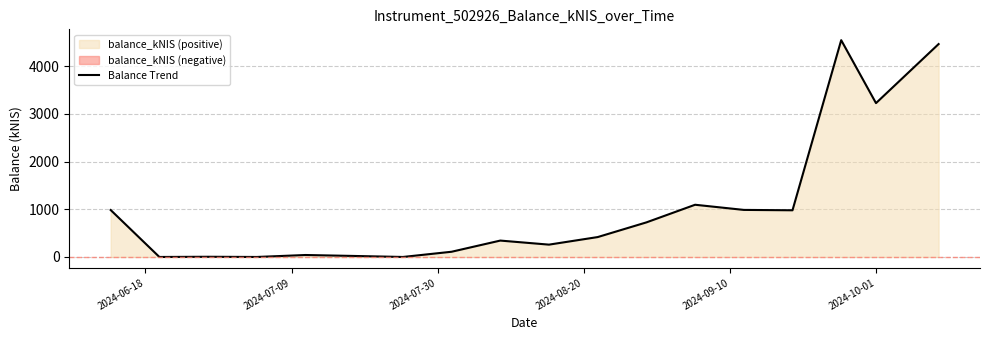

What is the average value?

1011.7